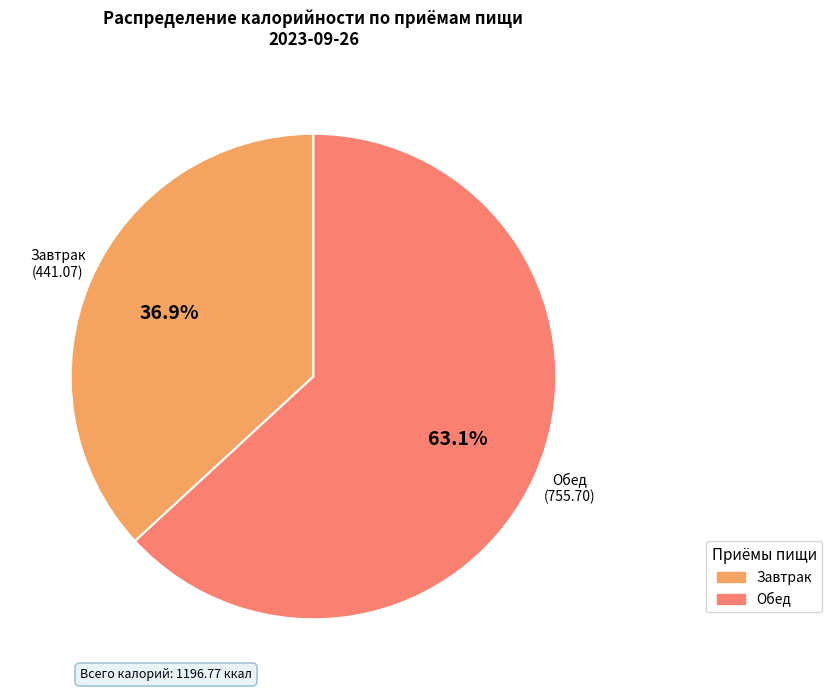

Which slice represents more than half of the pie?

Обед